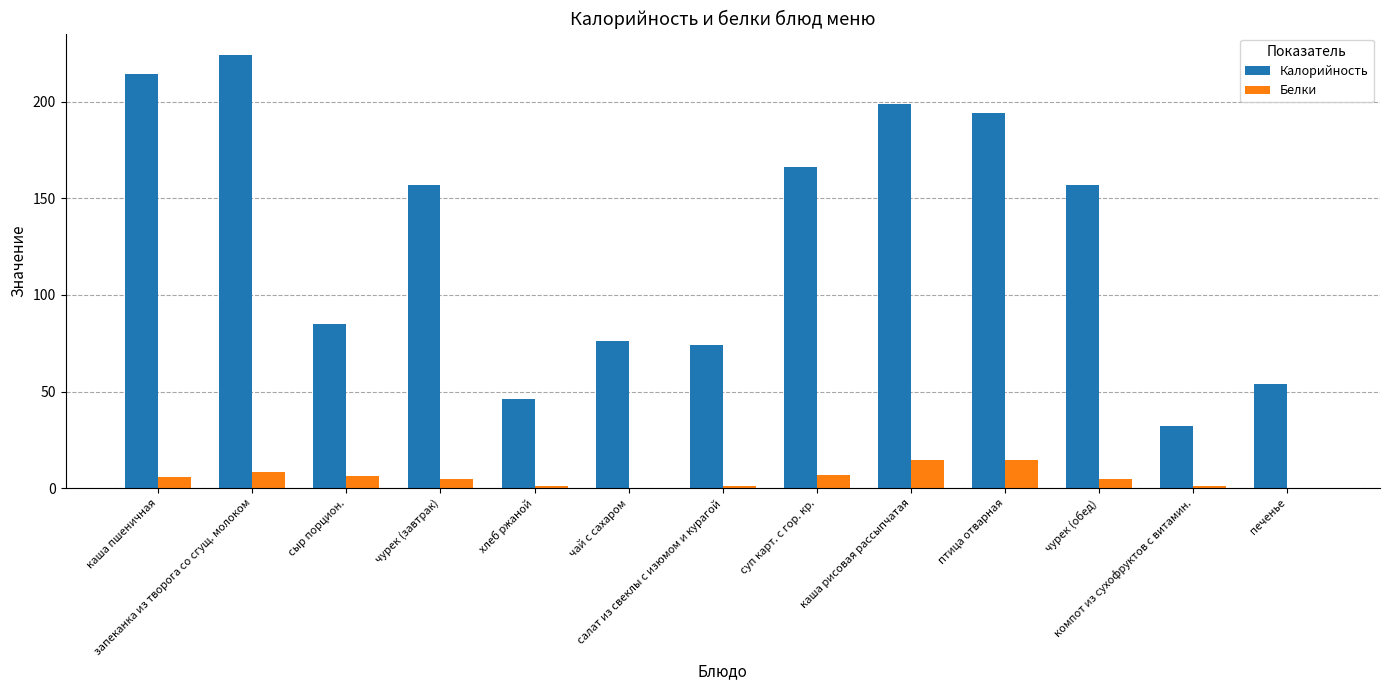

Which series has the largest total across all categories?

Калорийность